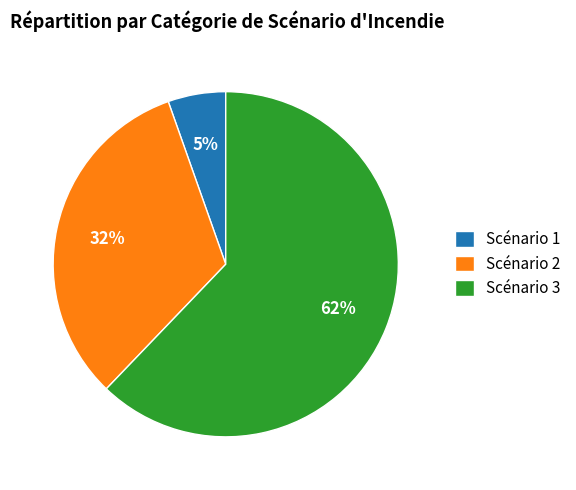

How many segments does this pie chart have?

3